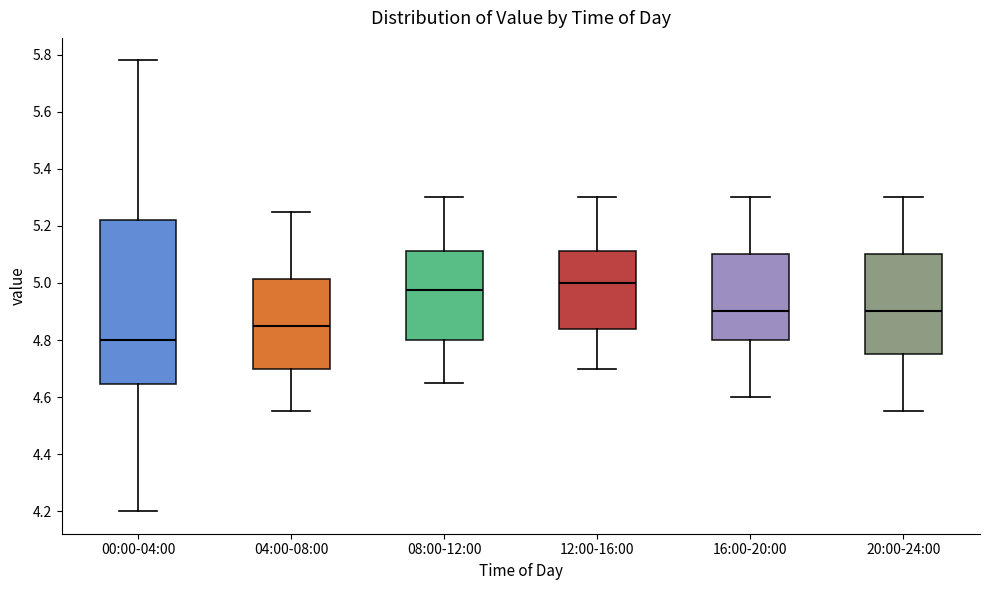

Reading left to right, transcribe this box plot: for each box, give where its median line is, the range the box spans, and where its two whiskers end, as read against the y-axis. The values are not printed on the chart, so give them approximately, as read against the axis.

00:00-04:00: median 4.80, box 4.64 to 5.22, whiskers 4.20 to 5.78
04:00-08:00: median 4.86, box 4.70 to 5.02, whiskers 4.56 to 5.26
08:00-12:00: median 4.98, box 4.80 to 5.12, whiskers 4.66 to 5.30
12:00-16:00: median 5.00, box 4.84 to 5.12, whiskers 4.70 to 5.30
16:00-20:00: median 4.90, box 4.80 to 5.10, whiskers 4.60 to 5.30
20:00-24:00: median 4.90, box 4.76 to 5.10, whiskers 4.56 to 5.30